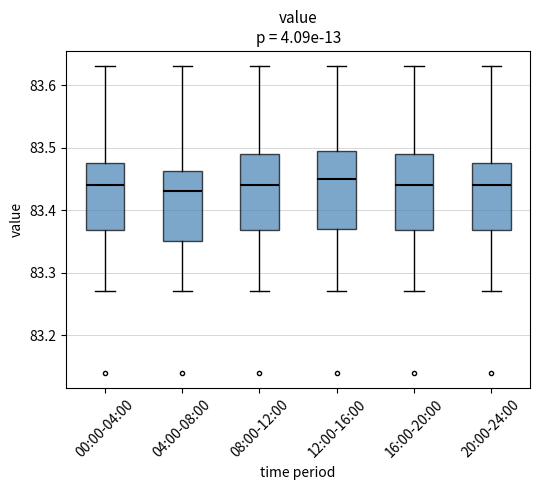

Where does the lower whisker of the box for 20:00-24:00 end on the y-axis? The values are not printed on the chart, so give them approximately, as read against the axis.

83.27